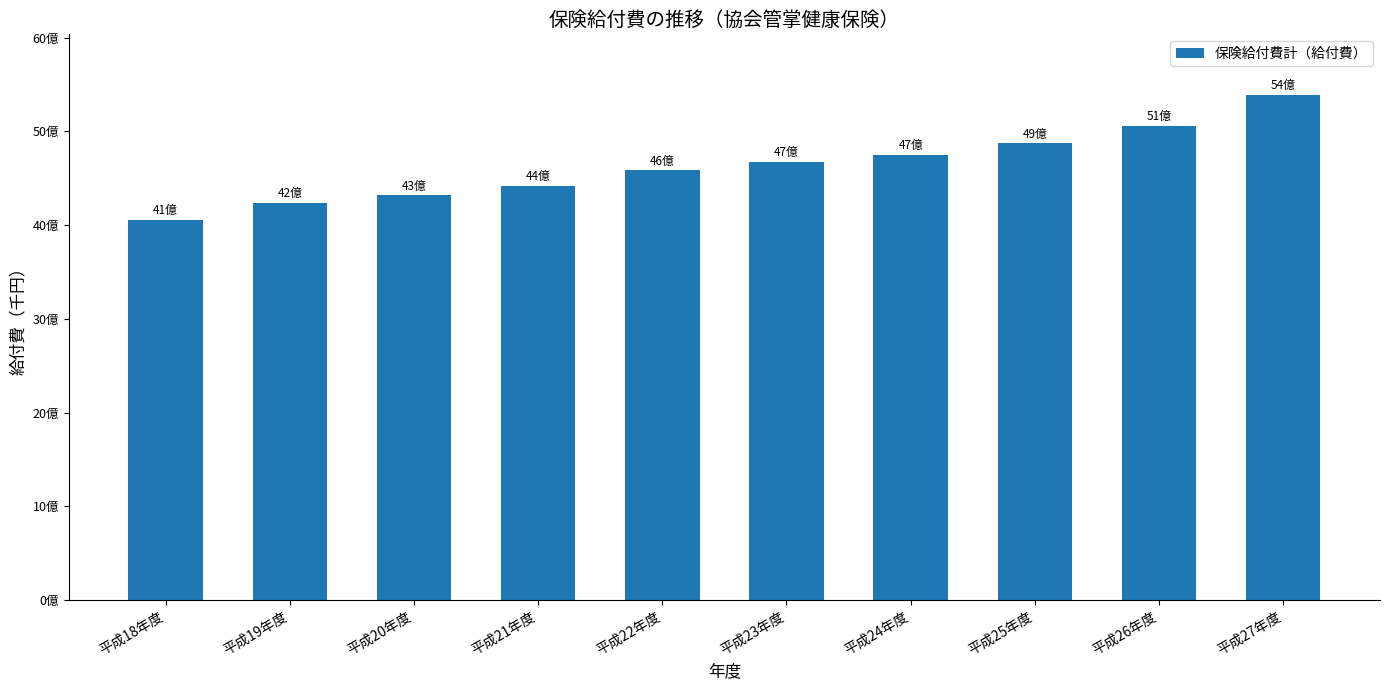

Which category has the highest value across all series?

平成27年度